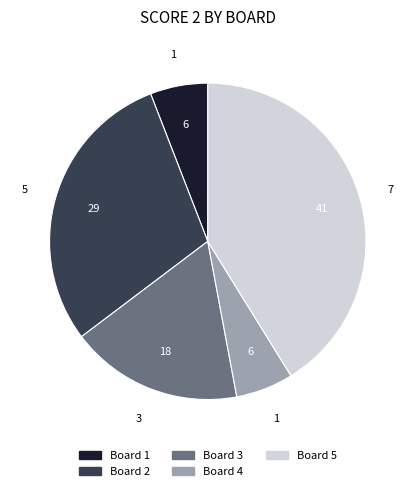

Combined, do Board 2 and Board 1 account for over 50%?

No